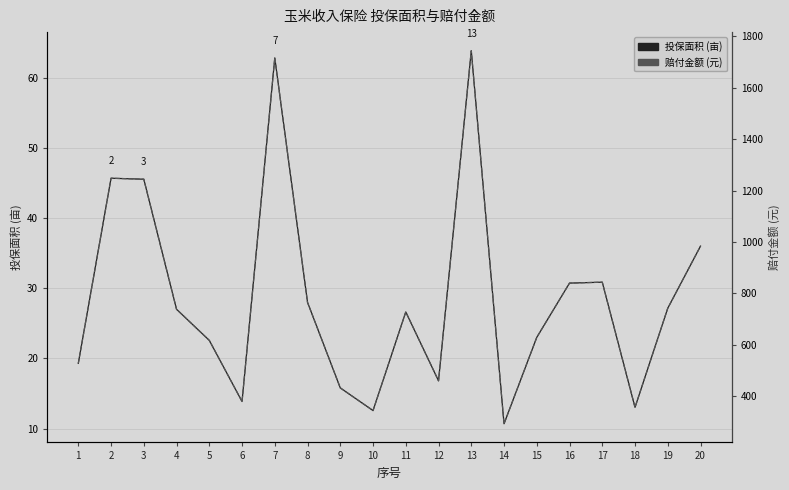

What is the total value across all series at 18?

369.1